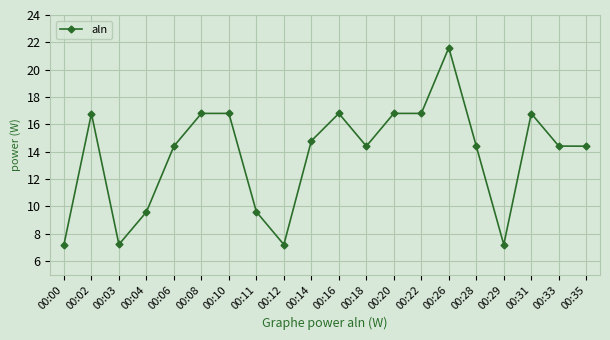

Where is the first local maximum?

00:02